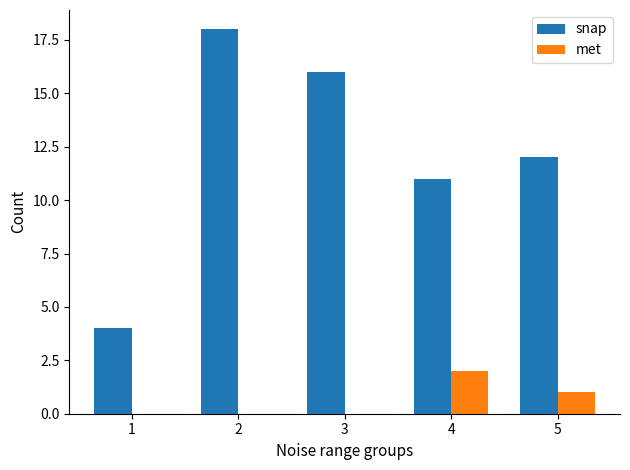

The value of met at 3 is 0. True or false?

True